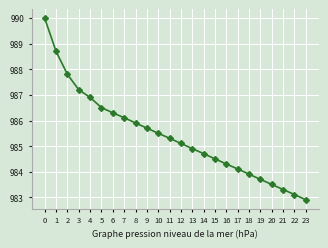

What is the difference between the maximum and minimum values?

7.1